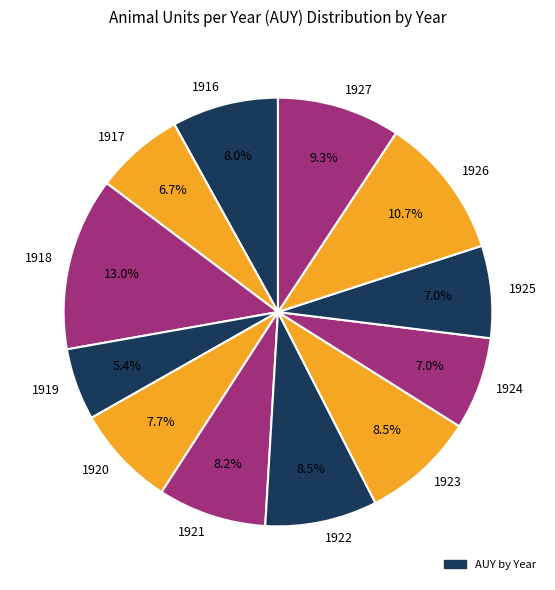

Does any single category account for the majority?

No